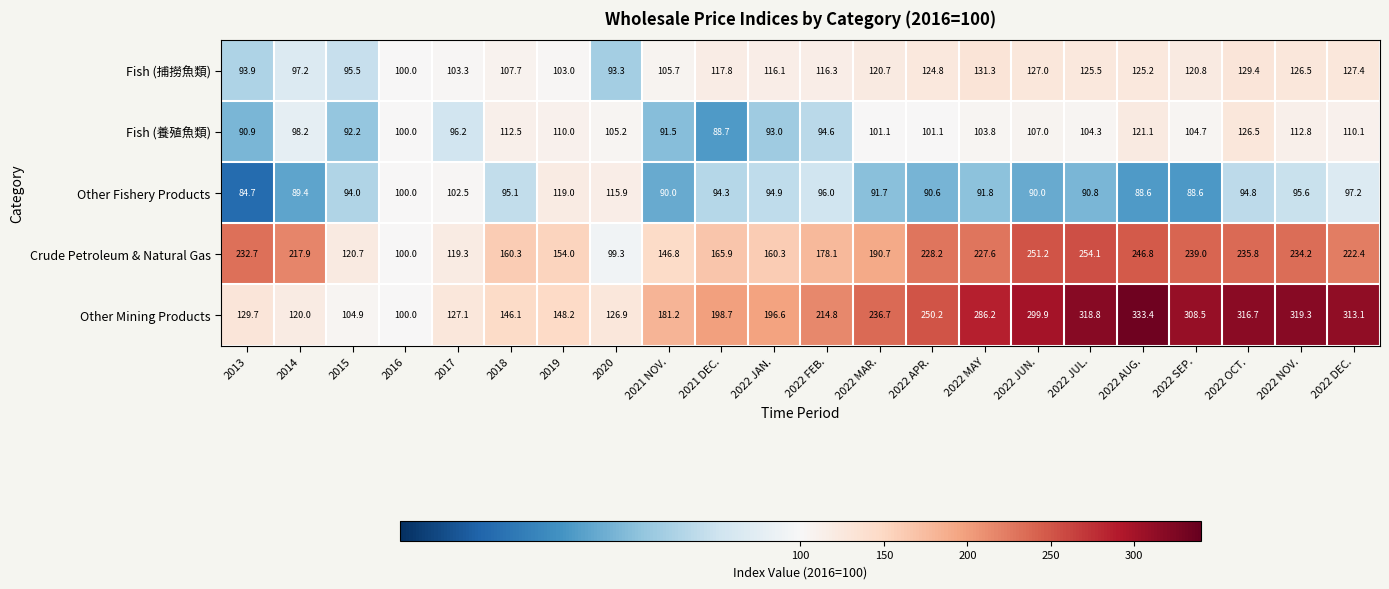

The Fish (捕撈魚類) series shows 58.7 at 2022 SEP.. True or false?

False